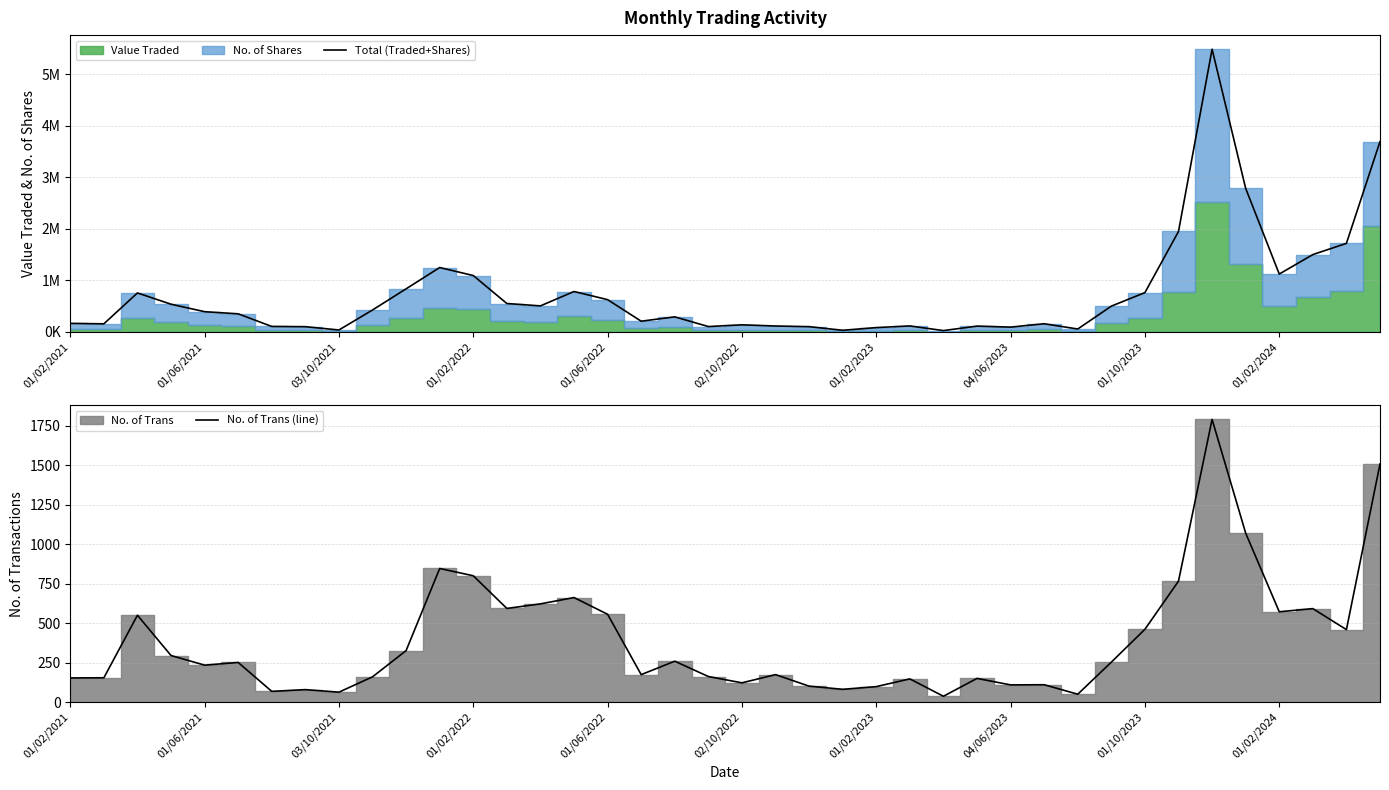

True or false: Total (Traded+Shares) and No. of Trans (line) cross at least once.

False